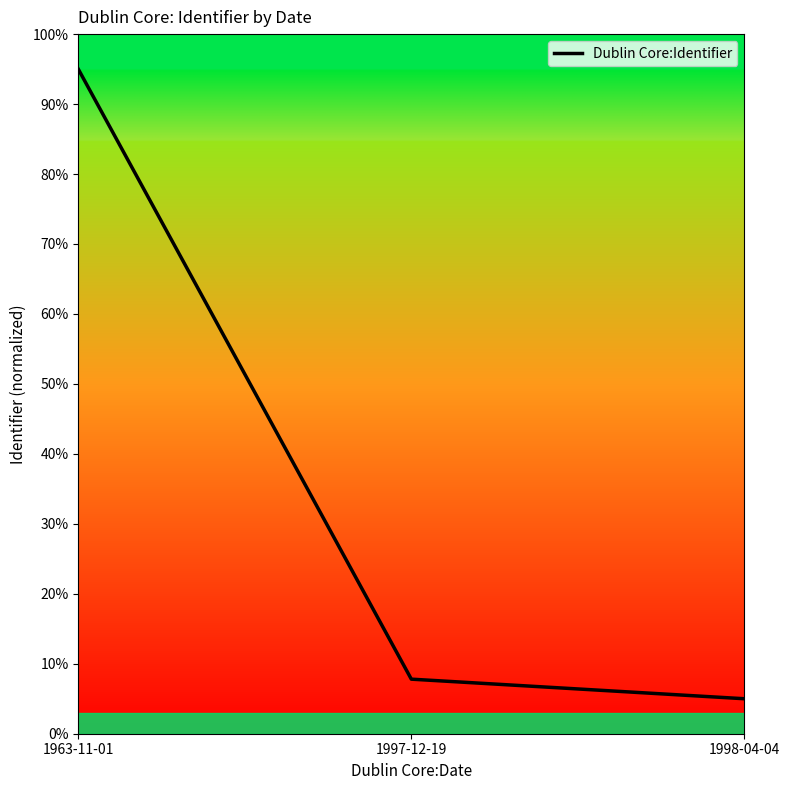

What is the average value?

35.9